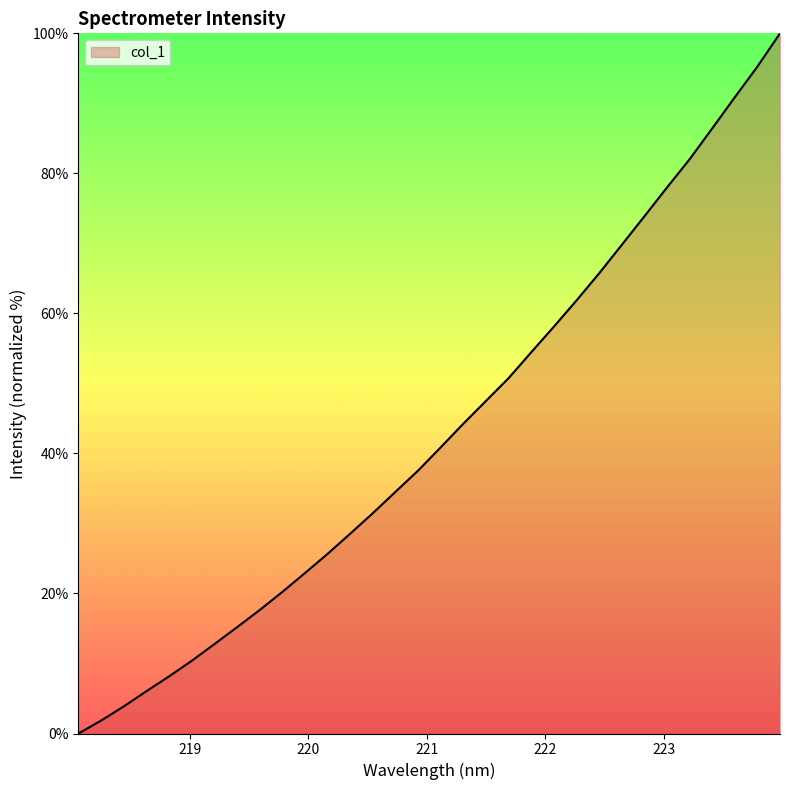

What is the difference between the maximum and minimum values?

100.0